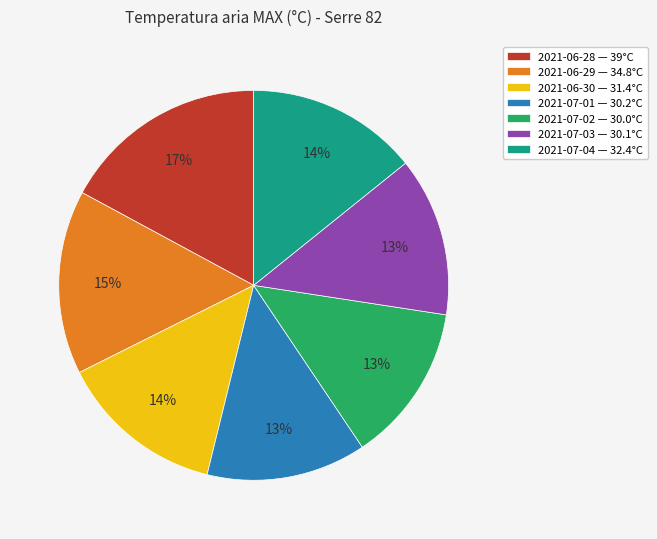

To the nearest percent, what is the difference between the largest and smallest slice percentages?

4%